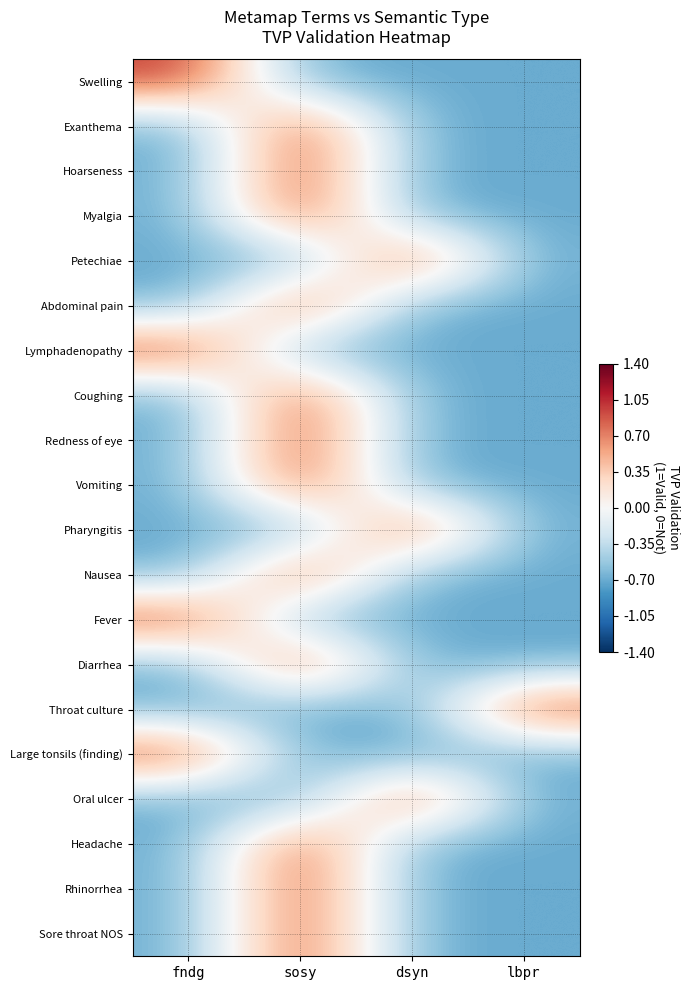

Which category has the highest value across all series?

fndg